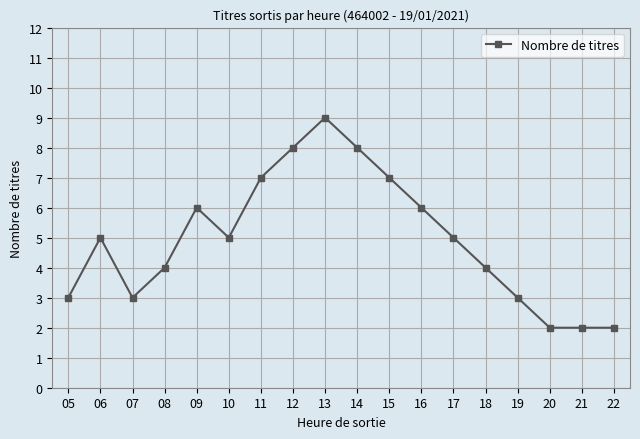

What is the greatest value displayed?

9